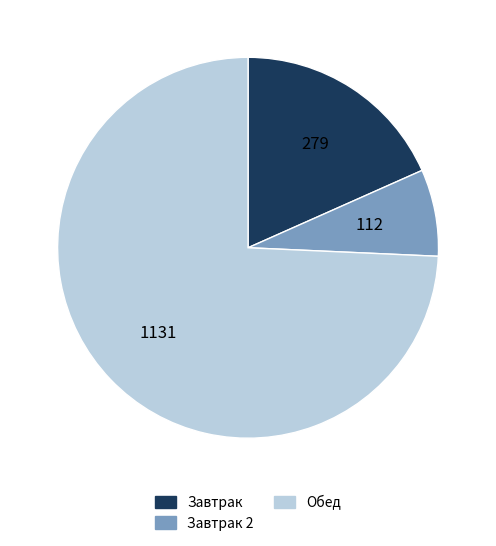

Is there any slice that represents more than half of the pie?

Yes